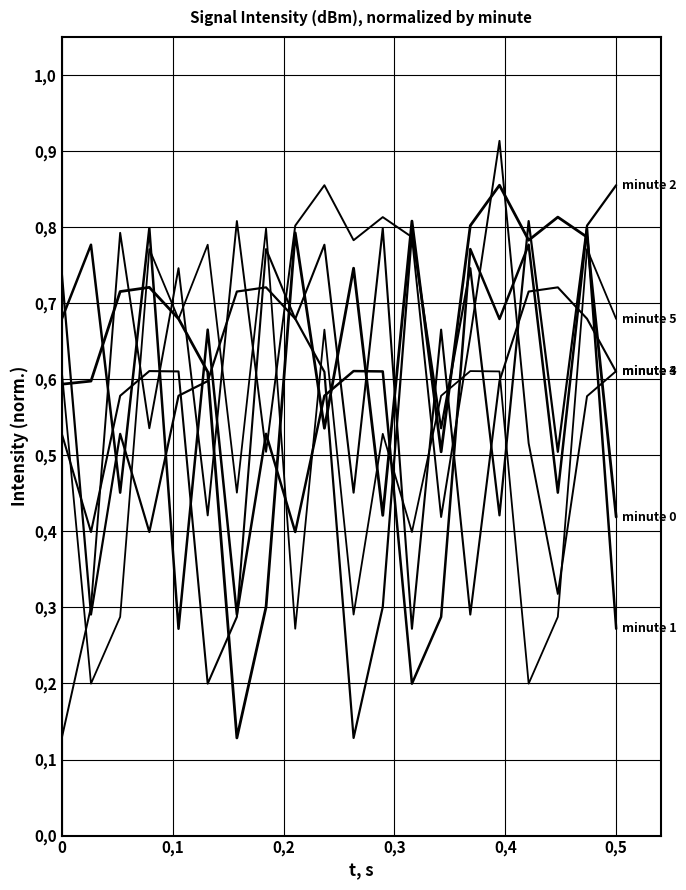

Does the chart have visible grid lines?

Yes